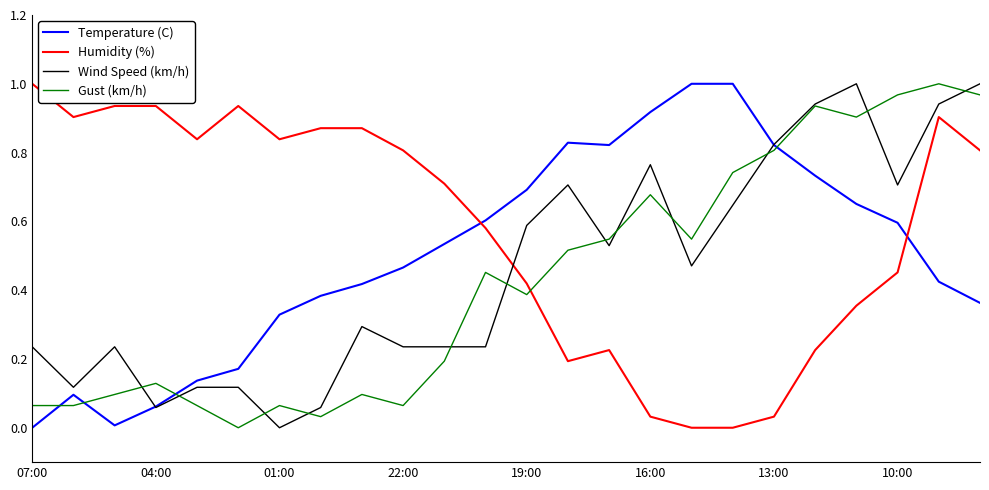

True or false: Gust (km/h) and Temperature (C) cross at least once.

True